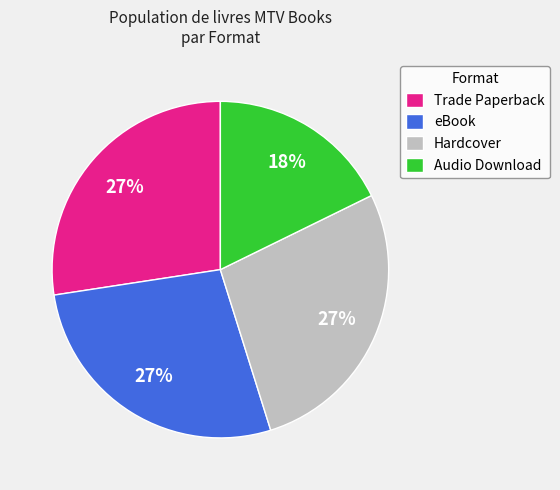

To the nearest percent, what is the average slice percentage?

25%